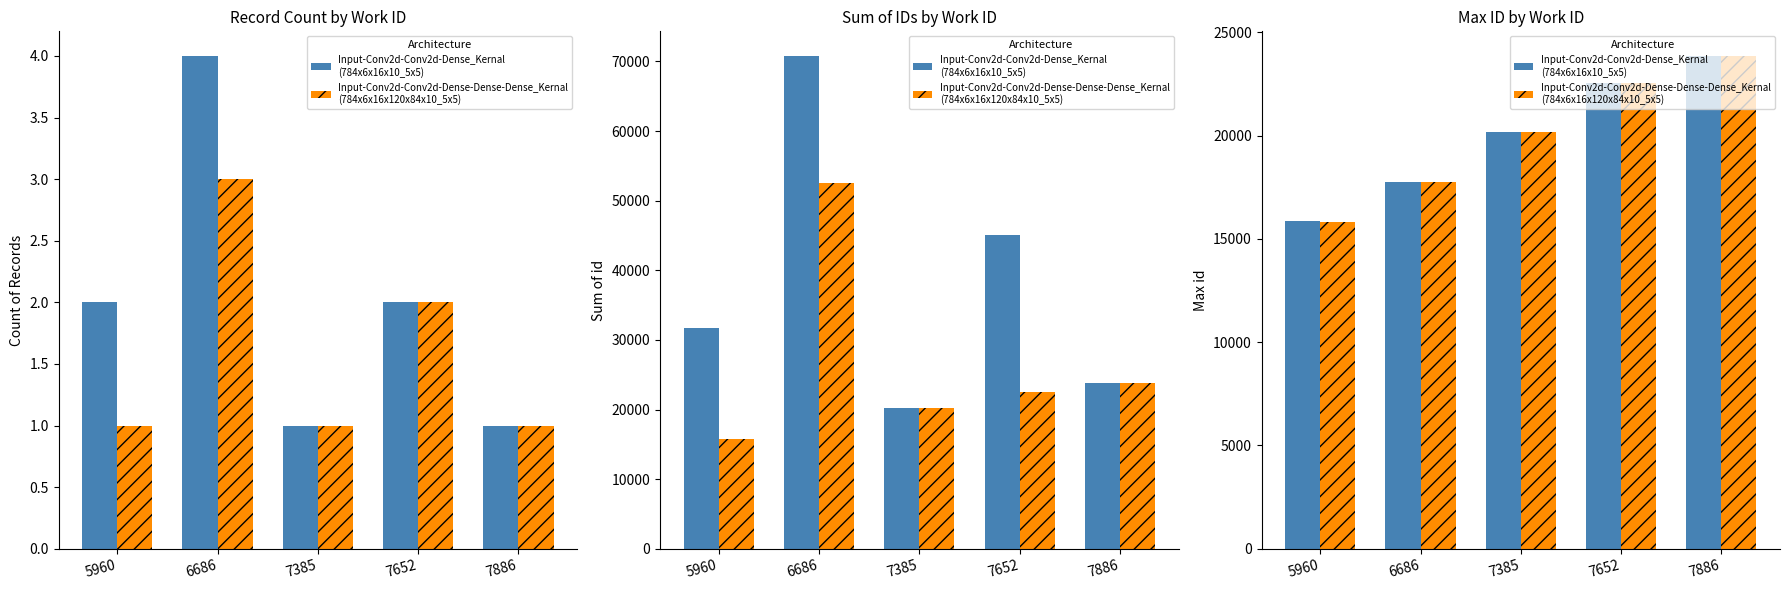

At 5960, list the series in order from smallest to largest.

Input-Conv2d-Conv2d-Dense-Dense-Dense_Kernal
(784x6x16x120x84x10_5x5), Input-Conv2d-Conv2d-Dense_Kernal
(784x6x16x10_5x5)